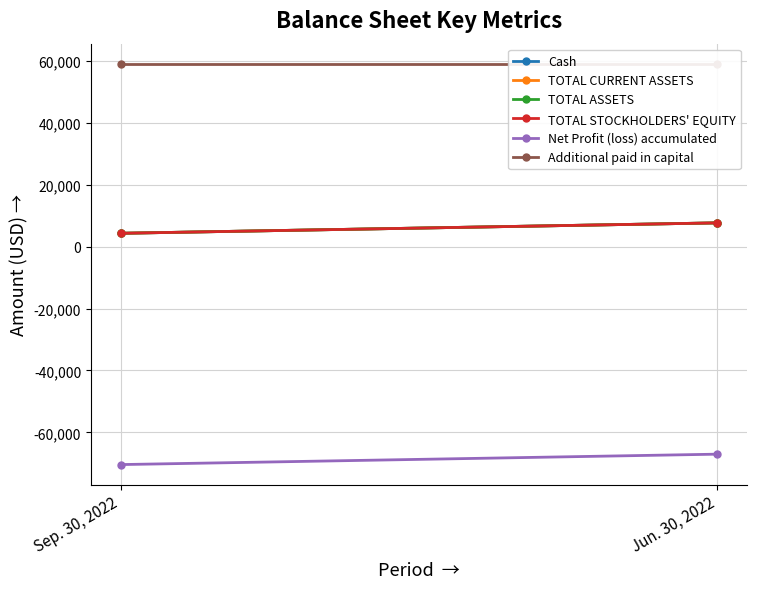

Count the number of categories in the chart.

2